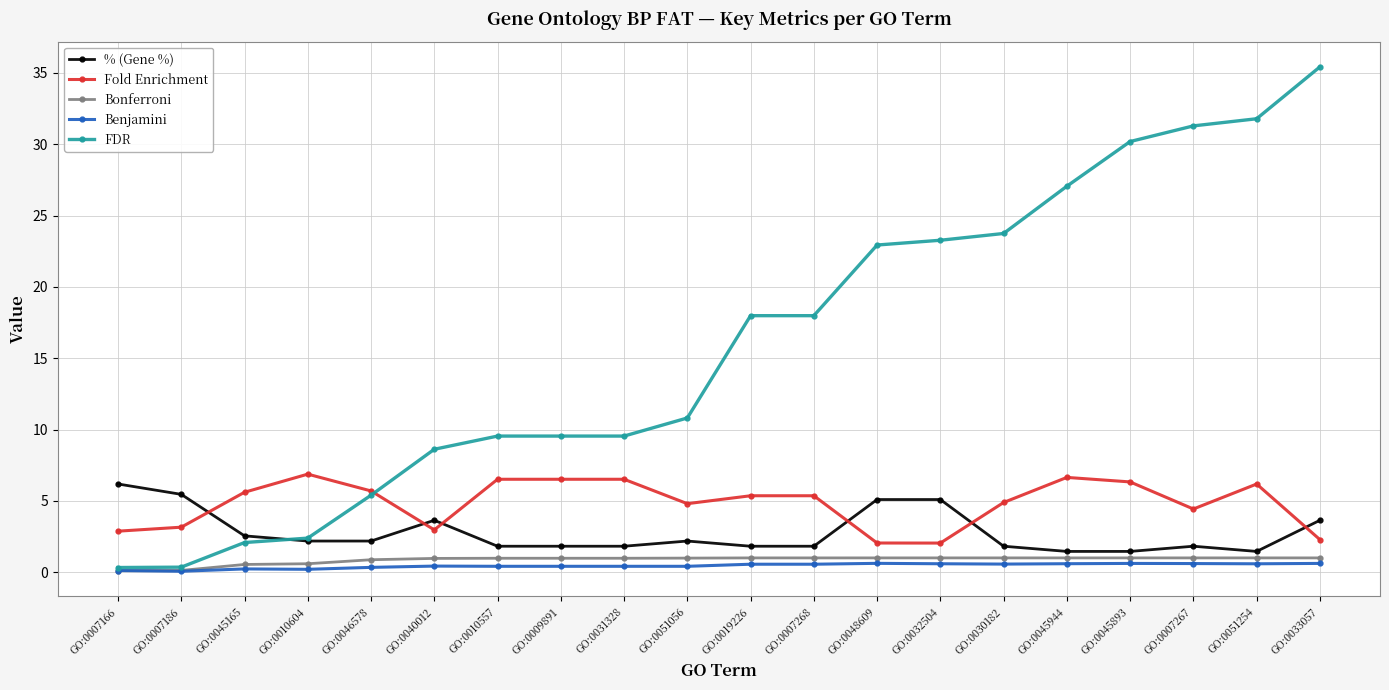

Which series has the largest total across all categories?

FDR